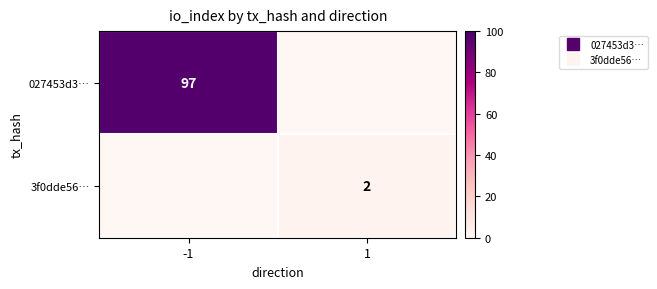

The value of 3f0dde56… at 1 is 3. True or false?

False